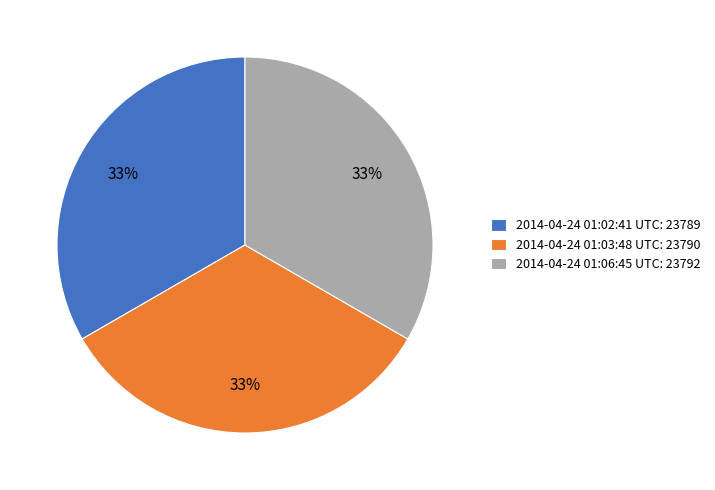

Does any single category account for the majority?

No